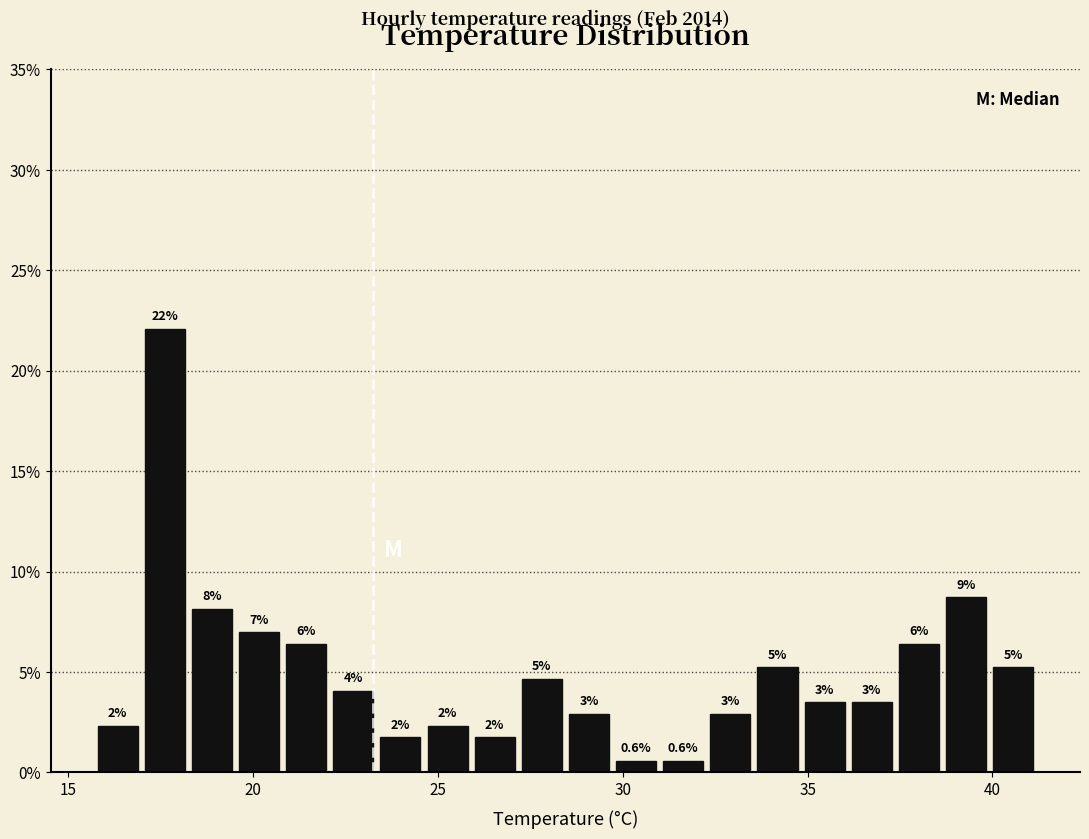

Around what value on the x-axis is the tallest bar? Give the approximate position of its centre, as read against the axis.

17.5